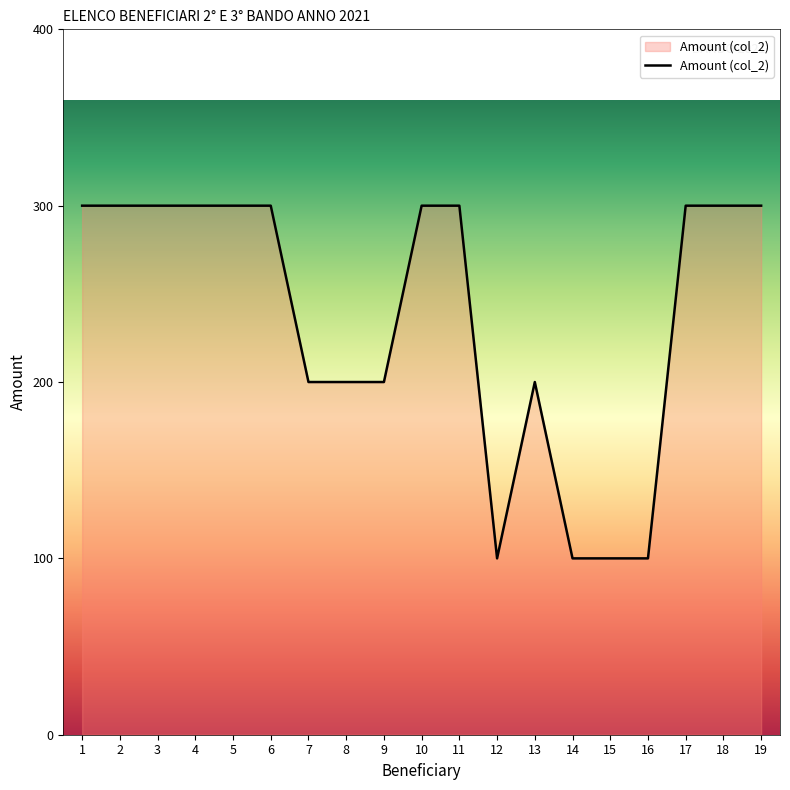

Reading right to left, extract all data points from this chart.

19=300	18=300	17=300	16=100	15=100	14=100	13=200	12=100	11=300	10=300	9=200	8=200	7=200	6=300	5=300	4=300	3=300	2=300	1=300